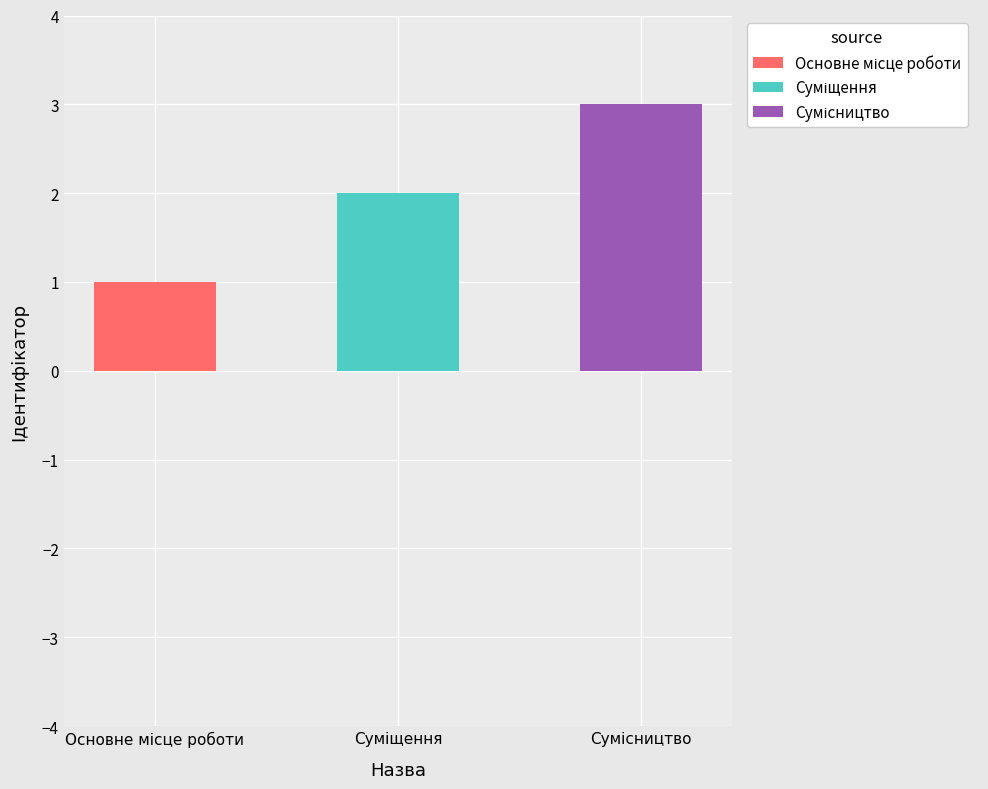

At which label is the value closest to 2?

Суміщення